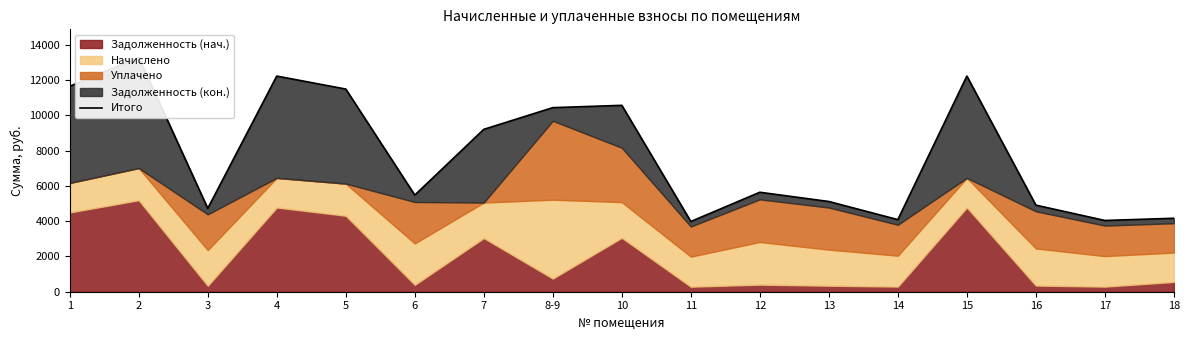

How many values are below 5637?

8